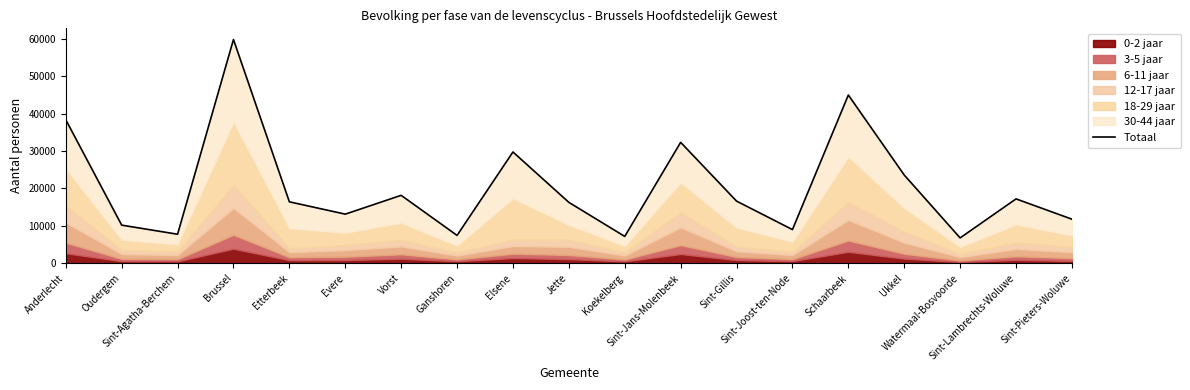

Rank the categories by value from lowest to highest.

Watermaal-Bosvoorde, Koekelberg, Ganshoren, Sint-Agatha-Berchem, Sint-Joost-ten-Node, Oudergem, Sint-Pieters-Woluwe, Evere, Jette, Etterbeek, Sint-Gillis, Sint-Lambrechts-Woluwe, Vorst, Ukkel, Elsene, Sint-Jans-Molenbeek, Anderlecht, Schaarbeek, Brussel